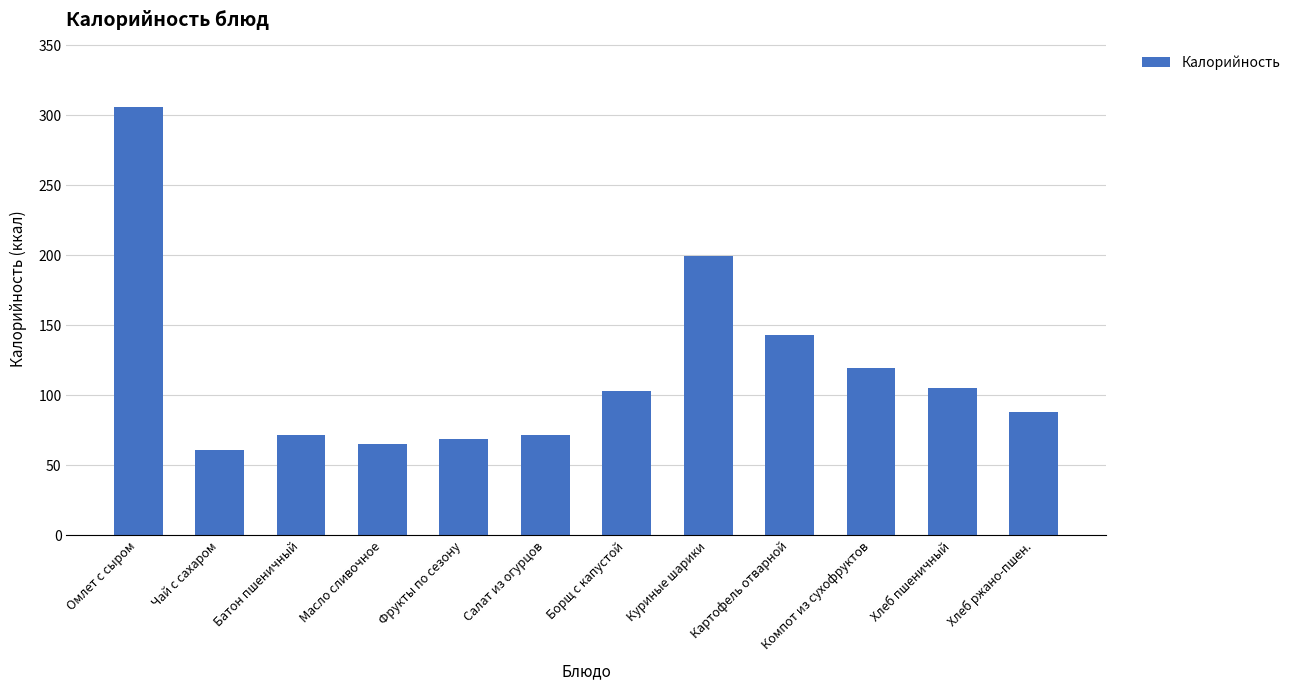

Where is the data nearest to the value 183?

Куриные шарики